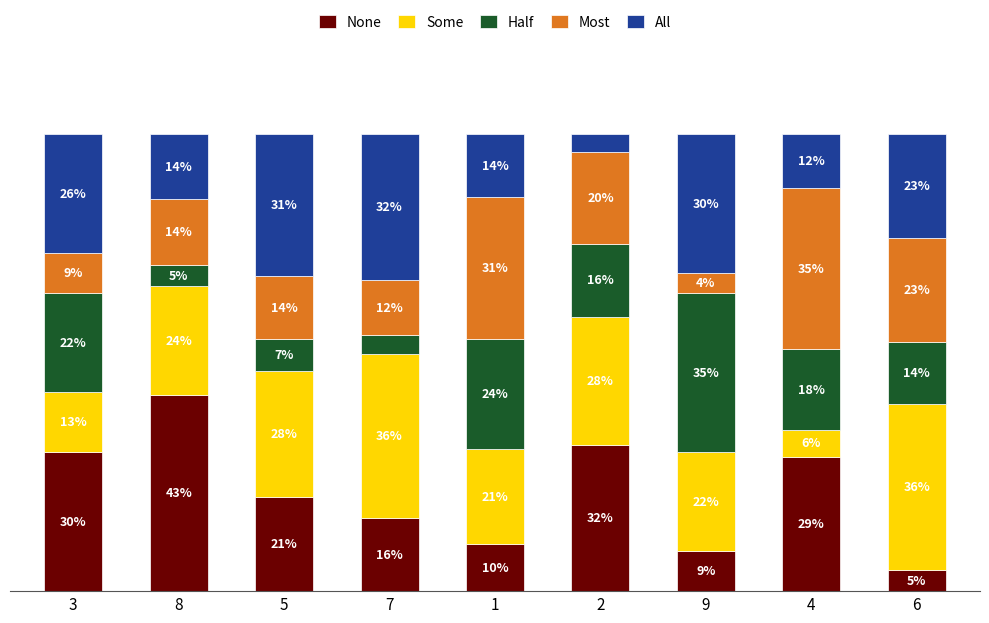

What are all the series names shown in the legend?

None, Some, Half, Most, All